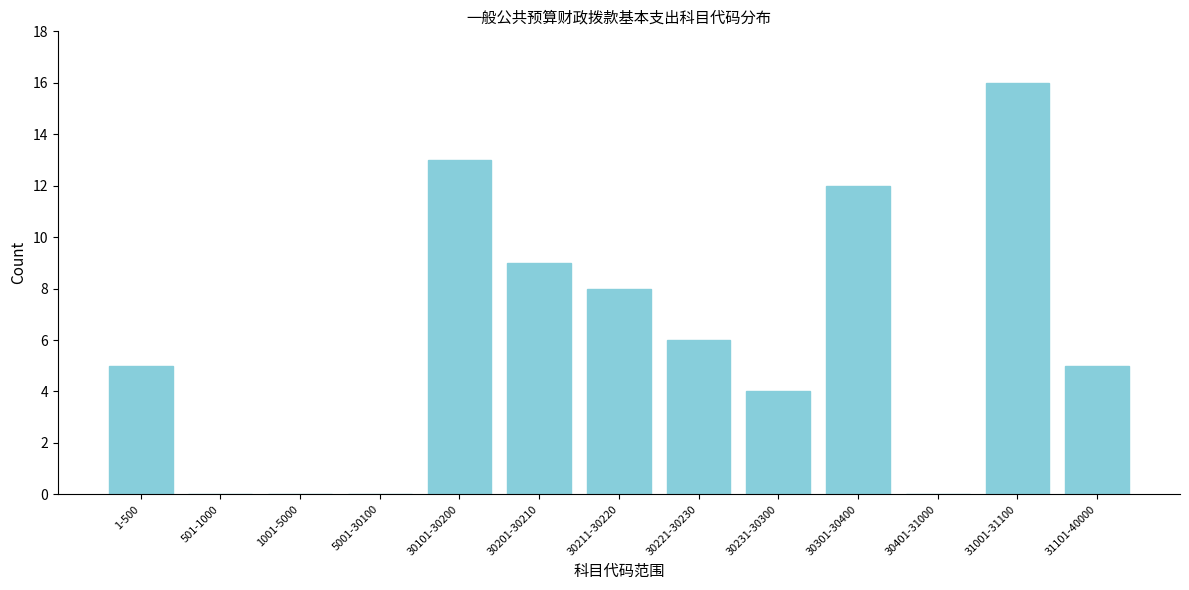

Reading left to right, transcribe all the data shown in this chart.

1-500=5	501-1000=0	1001-5000=0	5001-30100=0	30101-30200=13	30201-30210=9	30211-30220=8	30221-30230=6	30231-30300=4	30301-30400=12	30401-31000=0	31001-31100=16	31101-40000=5